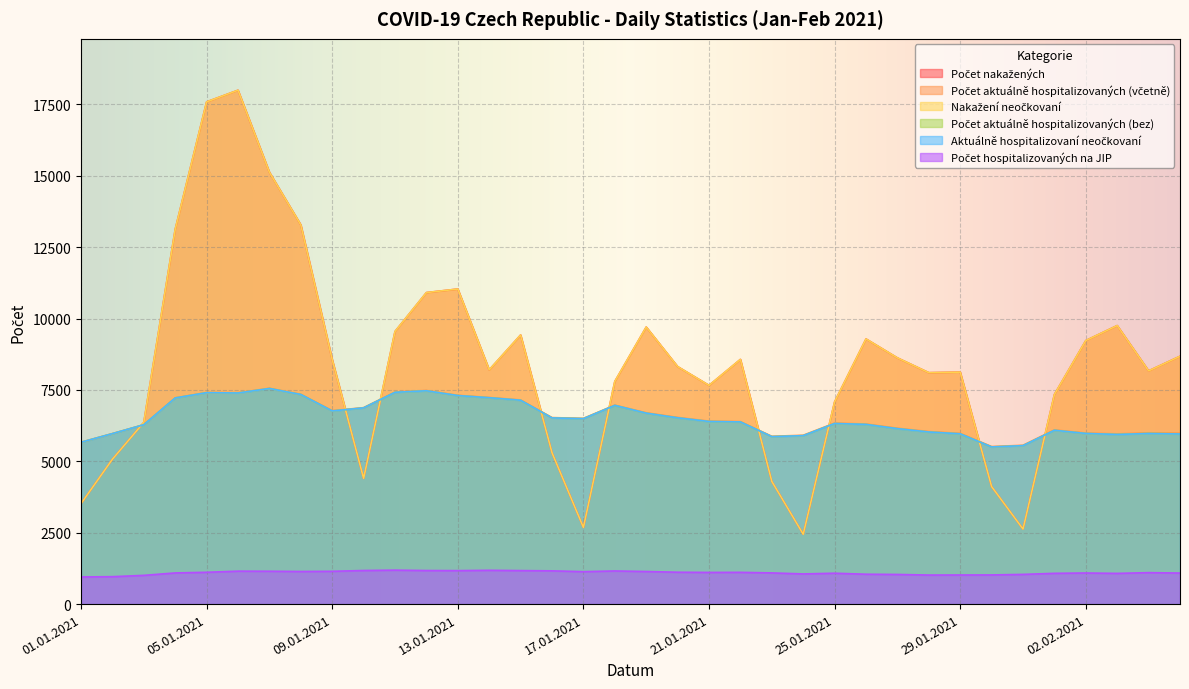

What is the label of the 9th point from the left?

09.01.2021